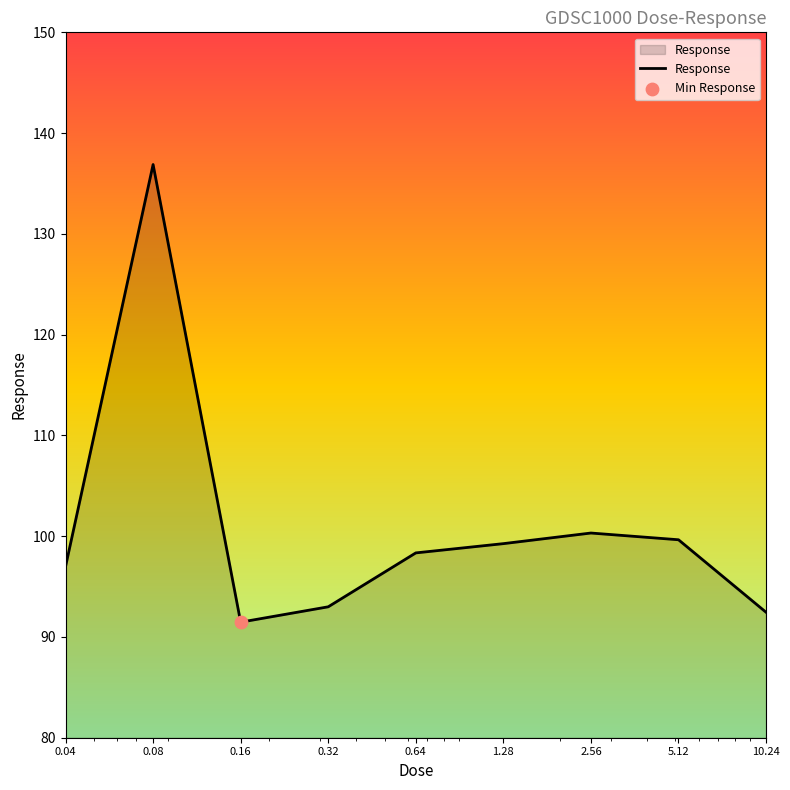

What is the minimum value shown in the chart?

91.5